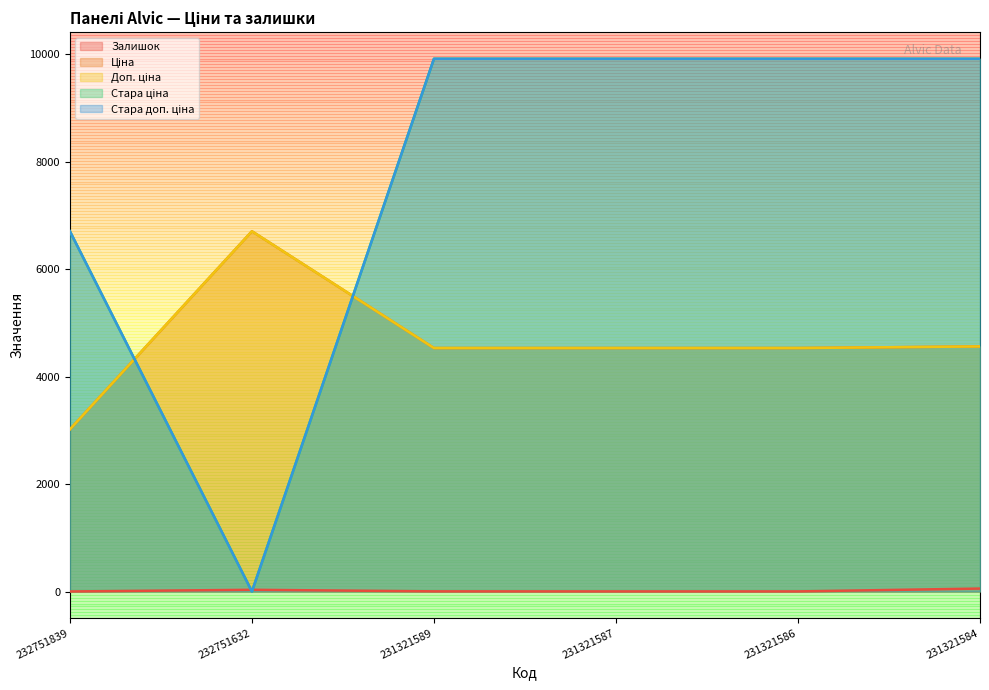

True or false: Залишок and Ціна intersect in this chart.

False